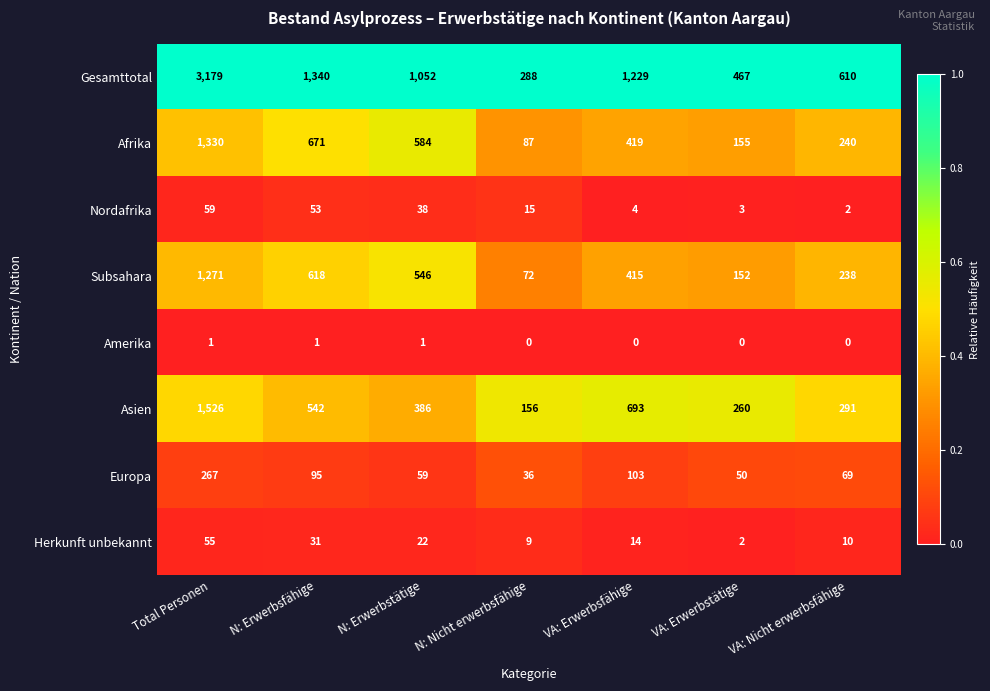

The Afrika series shows 419 at VA: Erwerbsfähige. True or false?

True